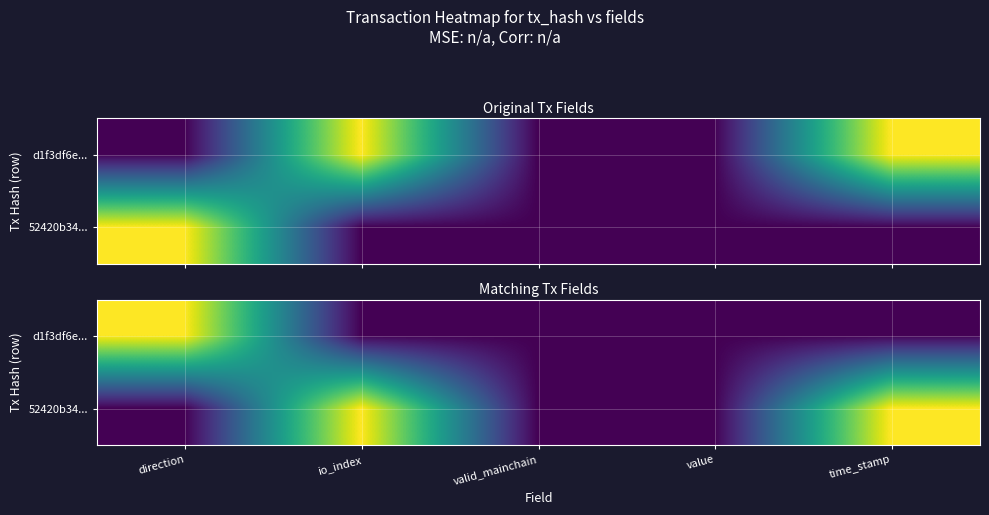

What is the maximum value shown in the chart?

1